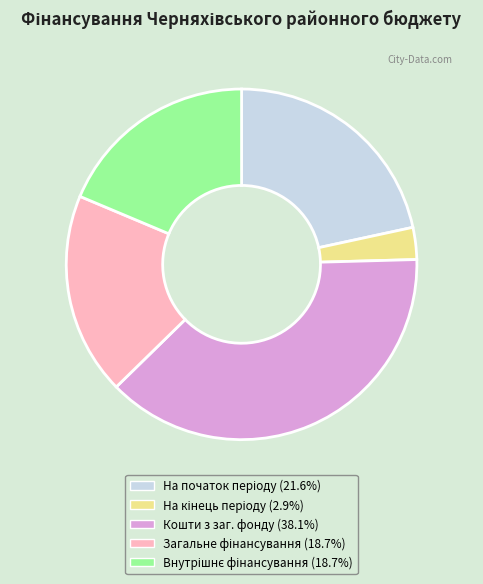

Count the number of slices in the pie.

5